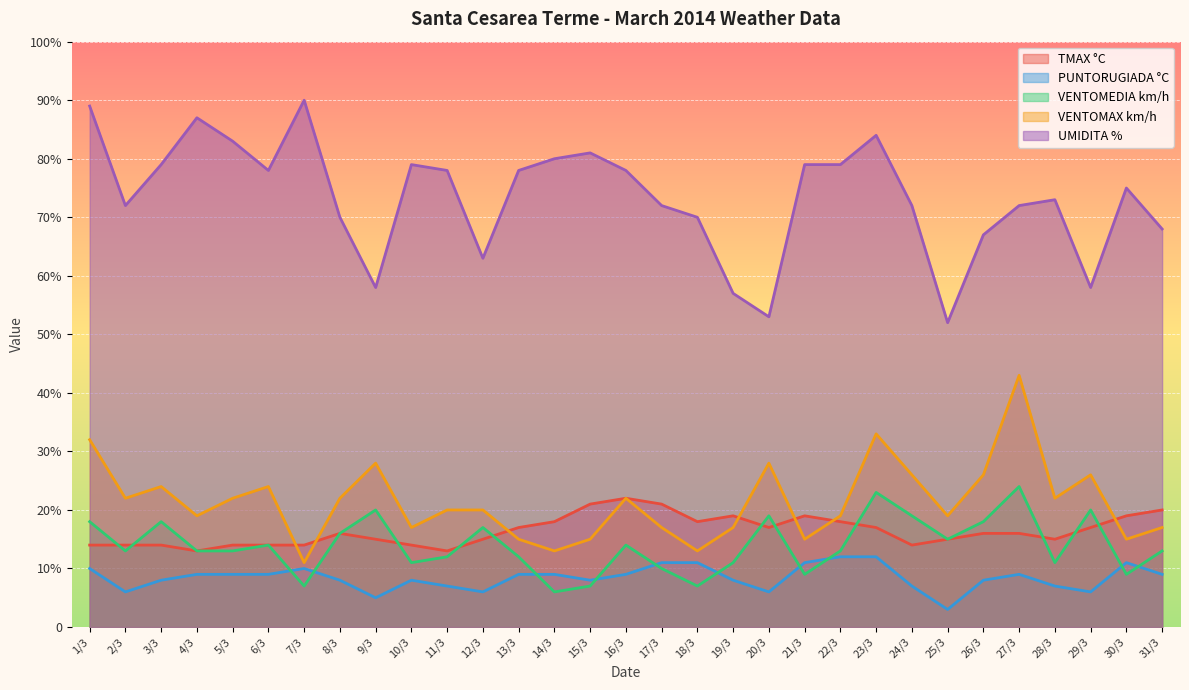

What is the difference between the highest and lowest values at 8/3?

62